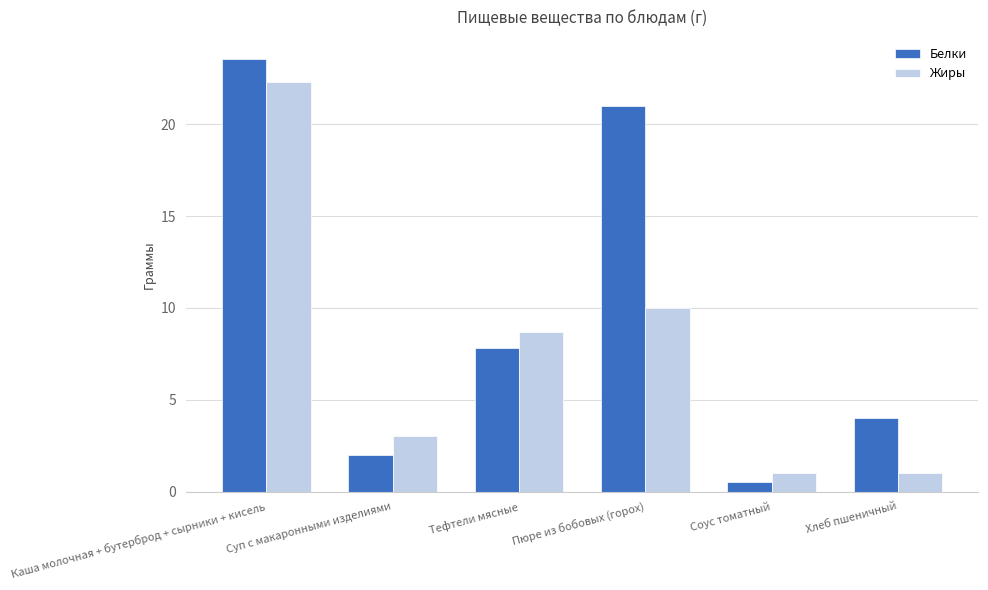

What is the greatest value displayed?

23.6